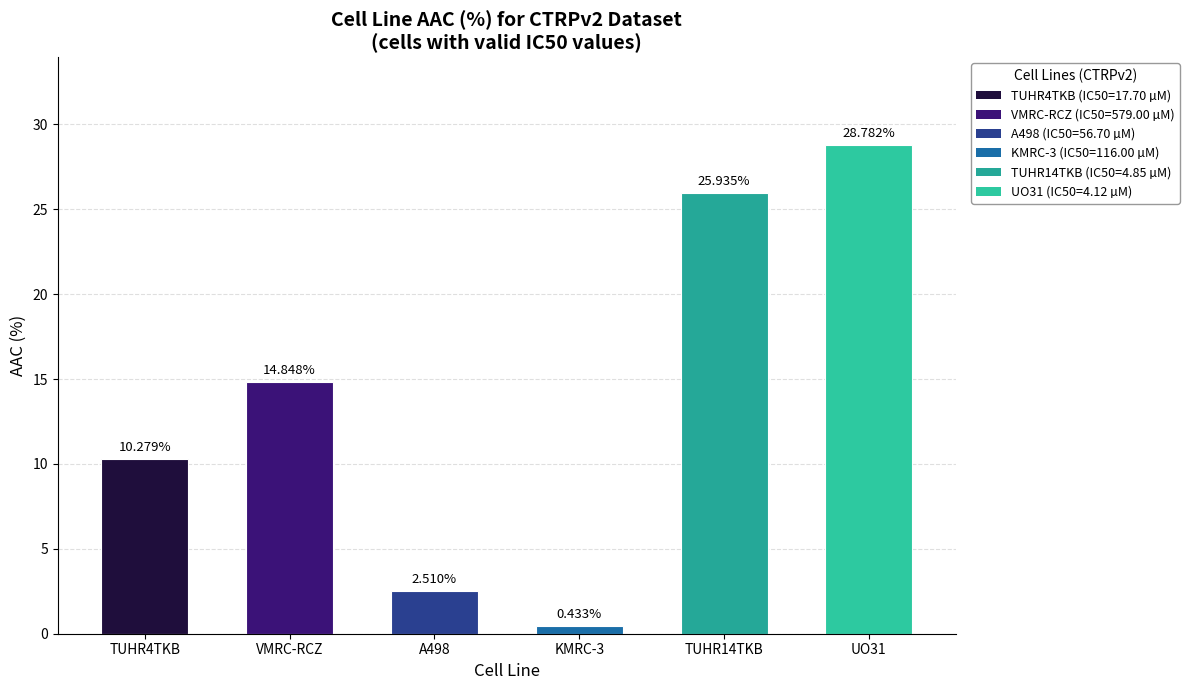

List the labels in order of value, smallest first.

KMRC-3, A498, TUHR4TKB, VMRC-RCZ, TUHR14TKB, UO31